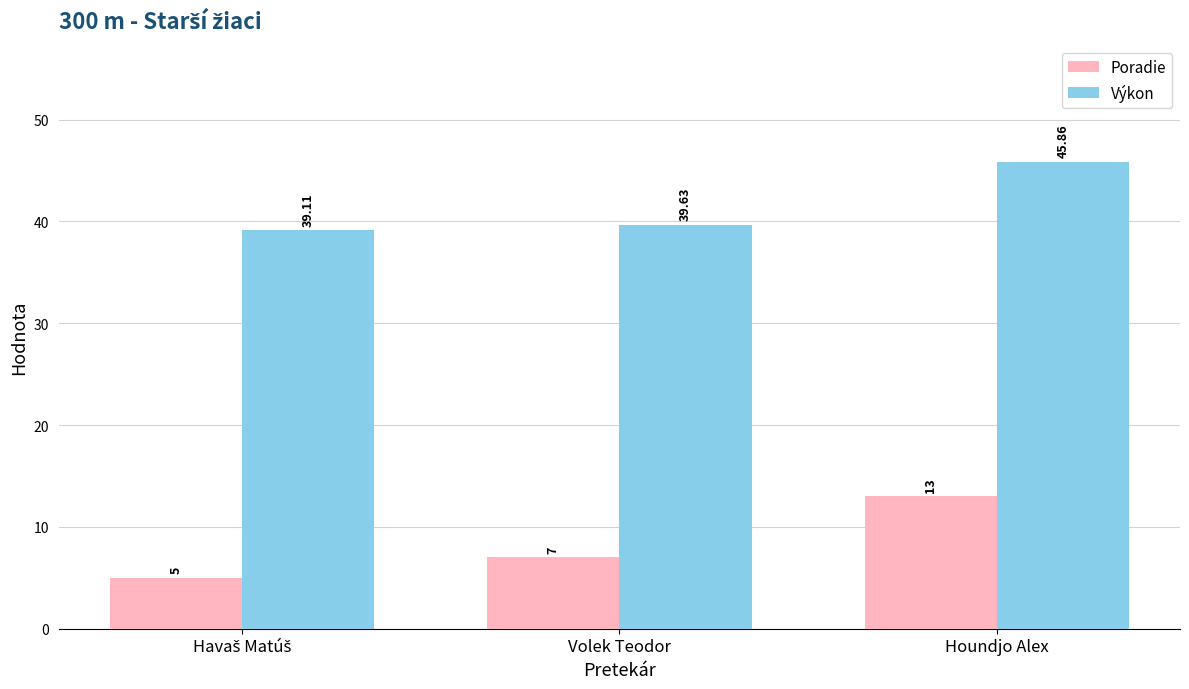

Which series has the largest range (max minus min)?

Poradie